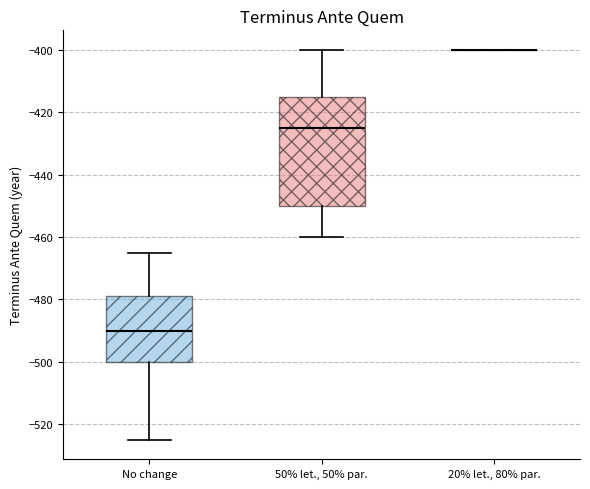

Reading left to right, read every box against the y-axis: the position of its median line, the range the box covers, and the ends of its whiskers. The values are not printed on the chart, so give them approximately, as read against the axis.

No change: median -490, box -500 to -478, whiskers -524 to -464
50% let., 50% par.: median -424, box -450 to -414, whiskers -460 to -400
20% let., 80% par.: box collapsed to a line at -400, whiskers -400 to -400